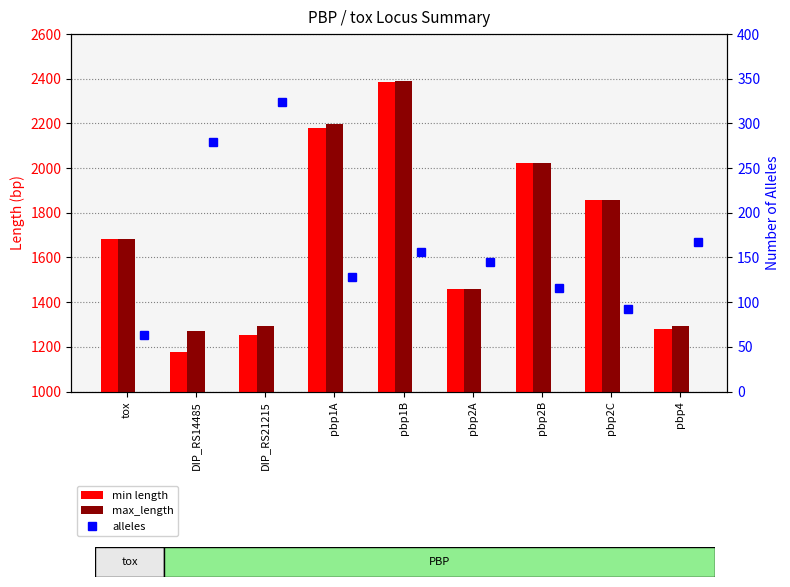

How many distinct data groups are displayed?

3